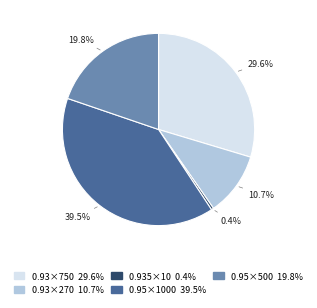

Which category has the smallest portion of the pie?

0.935×10 0.4%